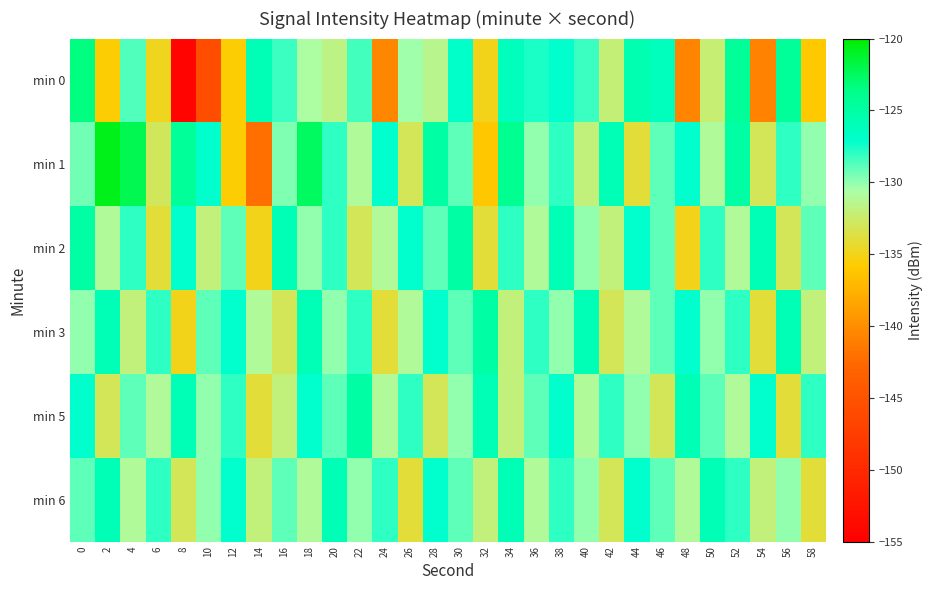

Which series has the largest range (max minus min)?

min 0